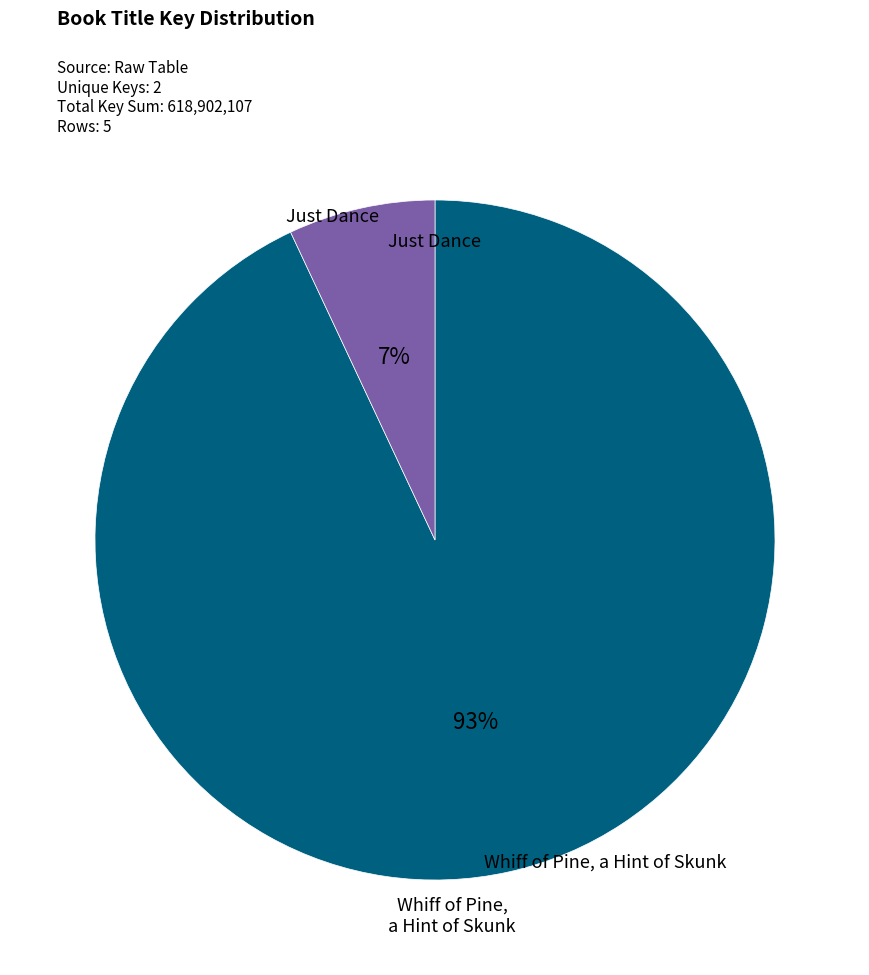

To the nearest percent, what percentage of the pie is Just Dance?

93%